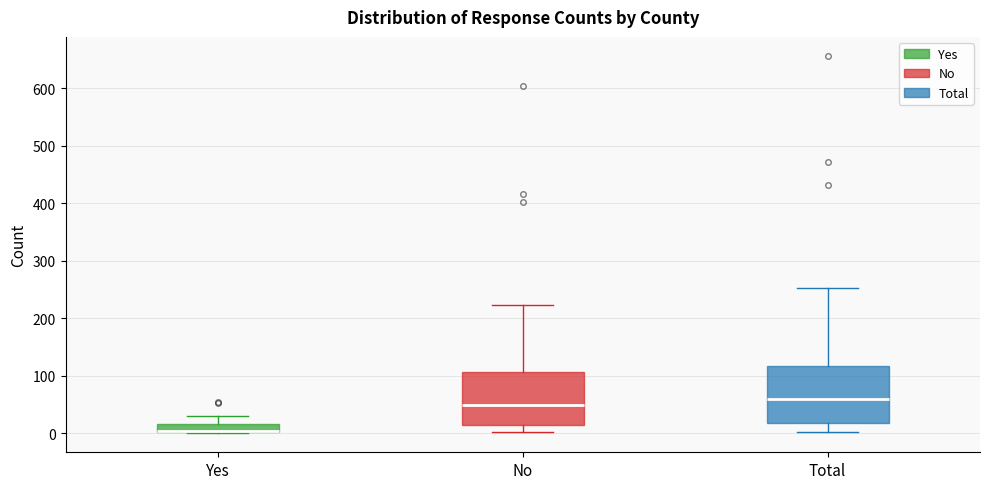

Which box's median line is the highest?

Total